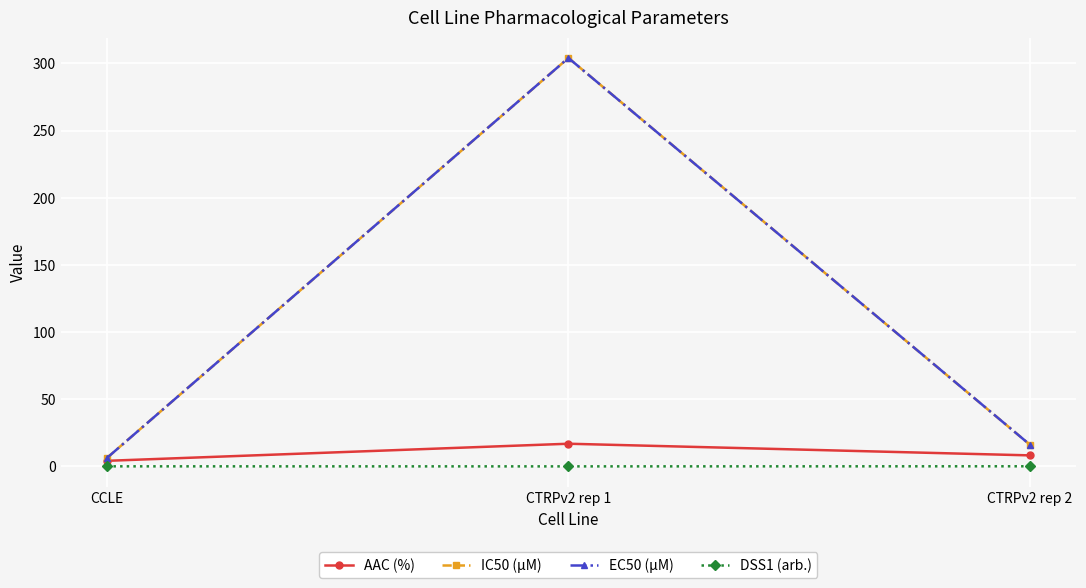

Is this an area chart (filled region under the line)?

No